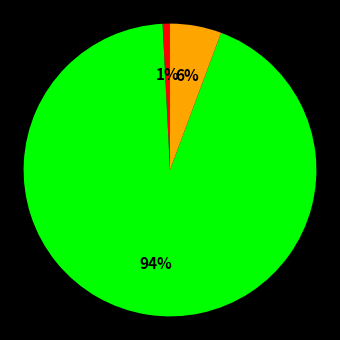

How many segments does this pie chart have?

3